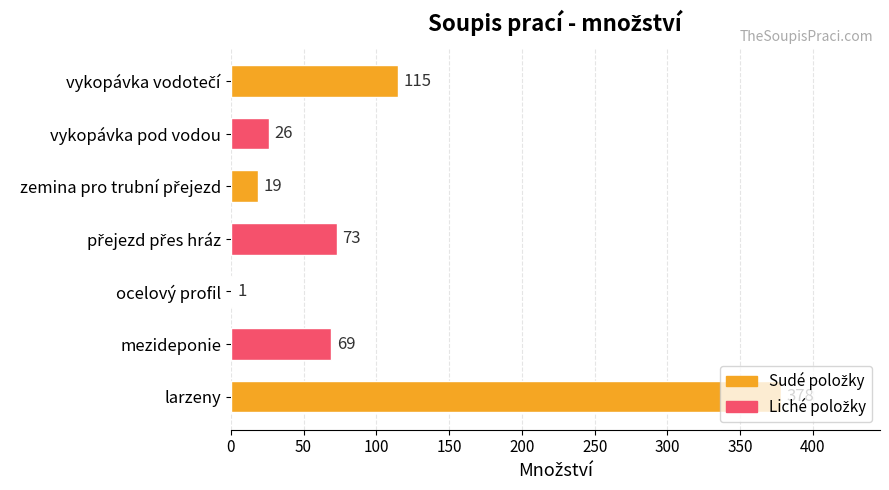

The chart shows a value of 69 at mezideponie. True or false?

True